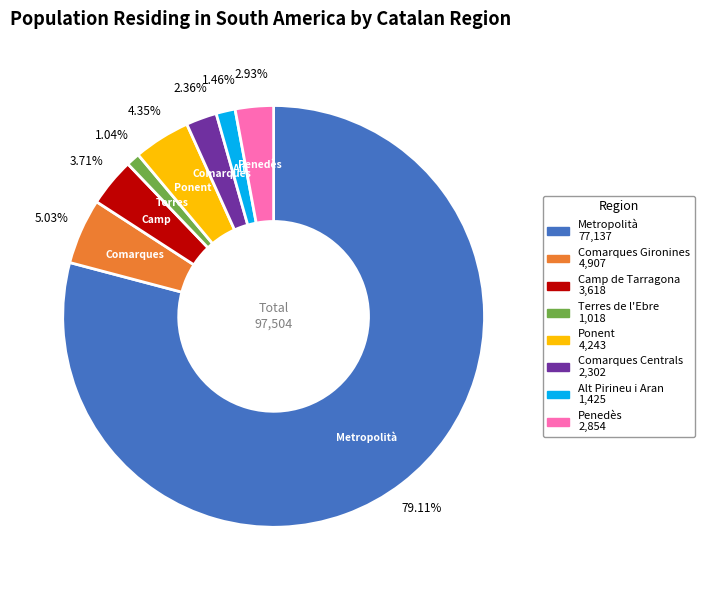

Is there any slice that represents more than half of the pie?

Yes